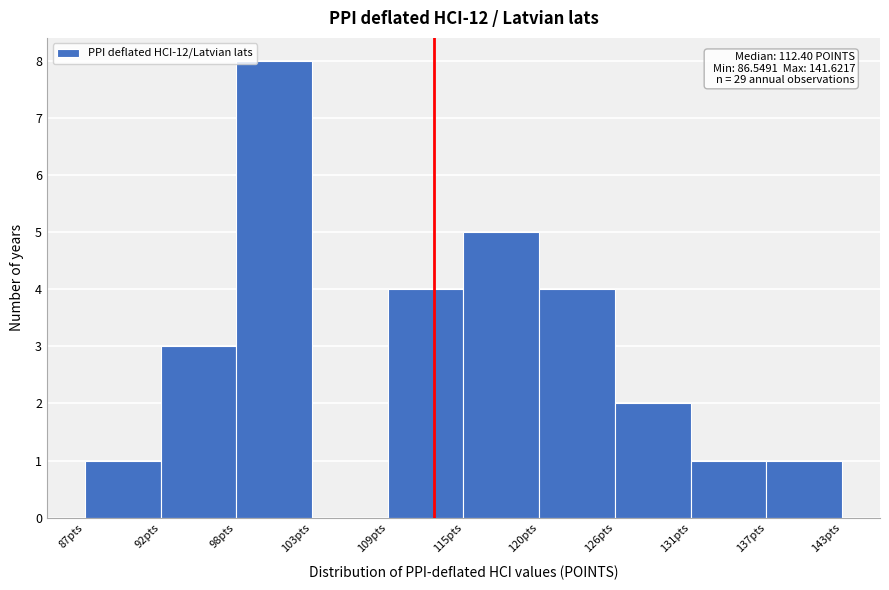

Which range on the x-axis has the tallest bar?

98 to 103